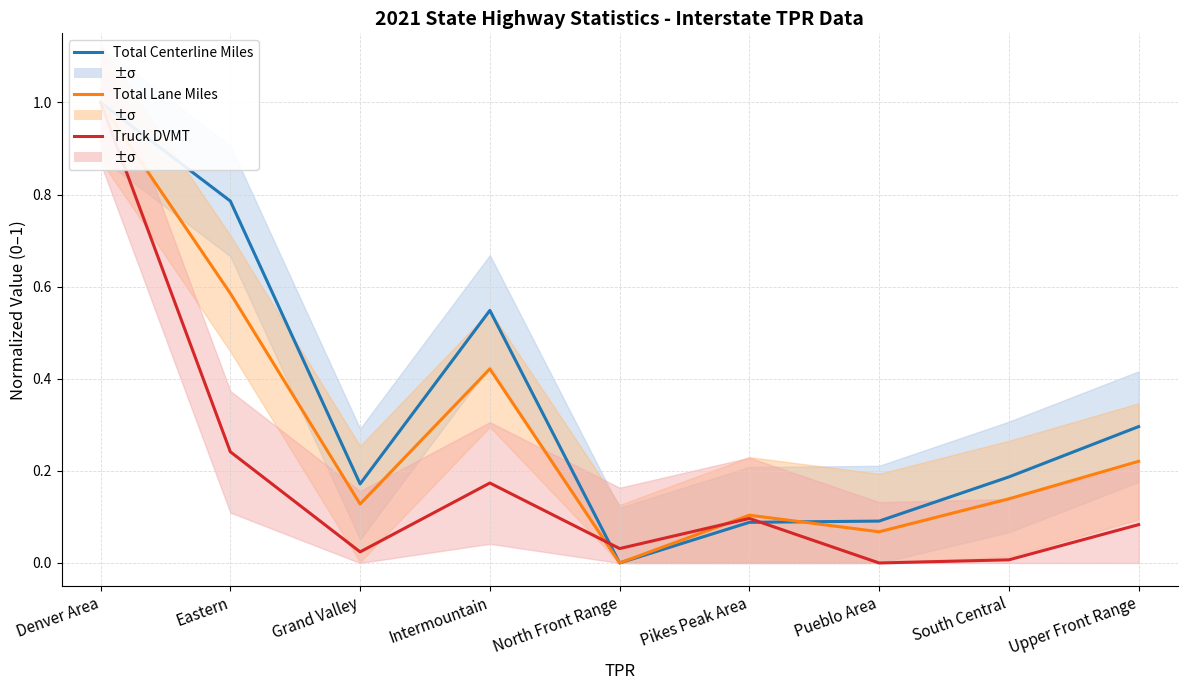

Count the number of categories in the chart.

9